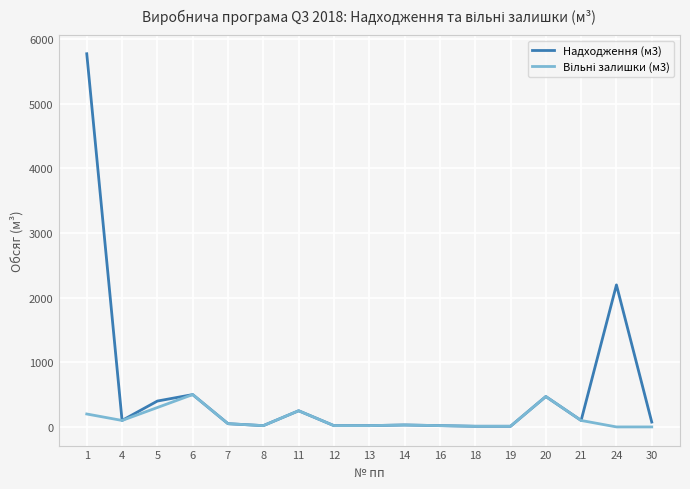

The value of Надходження (м3) at 20 is 190. True or false?

False